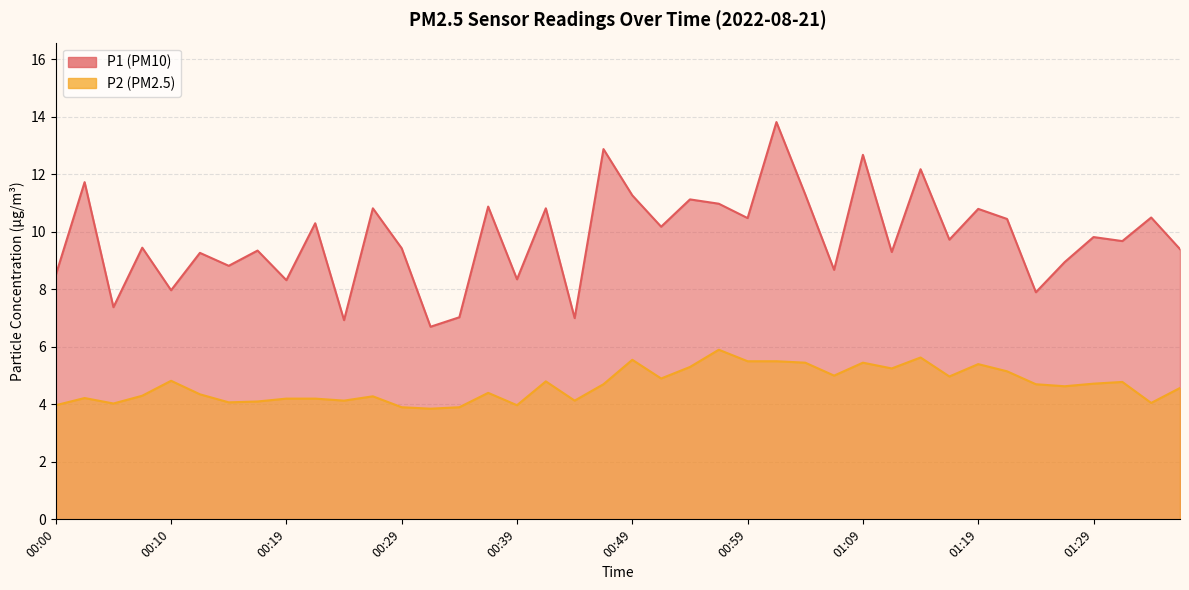

What is the total value across all series at 00:12?

13.6